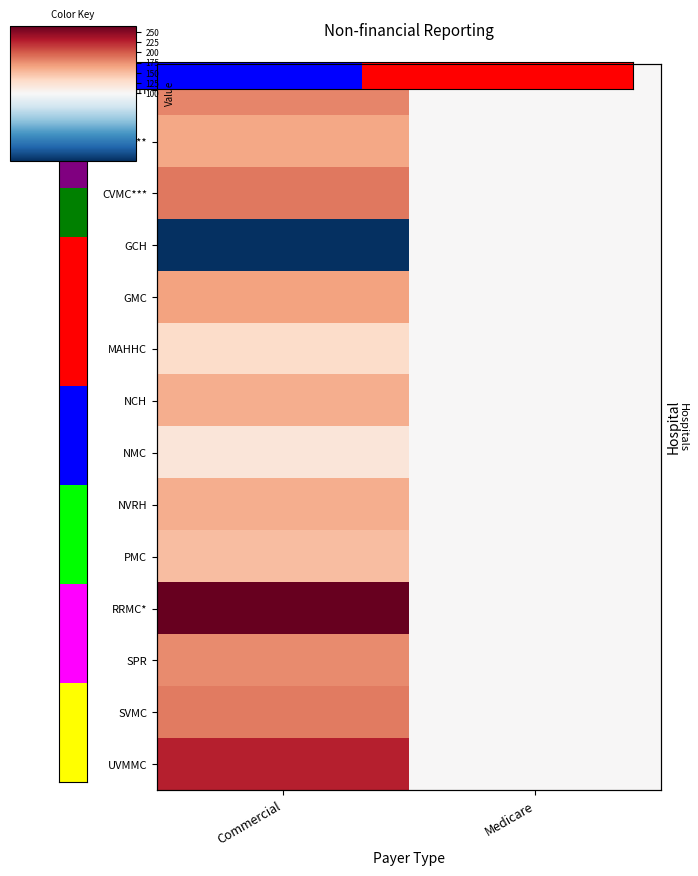

At how many categories does at least one series exceed 175?

1